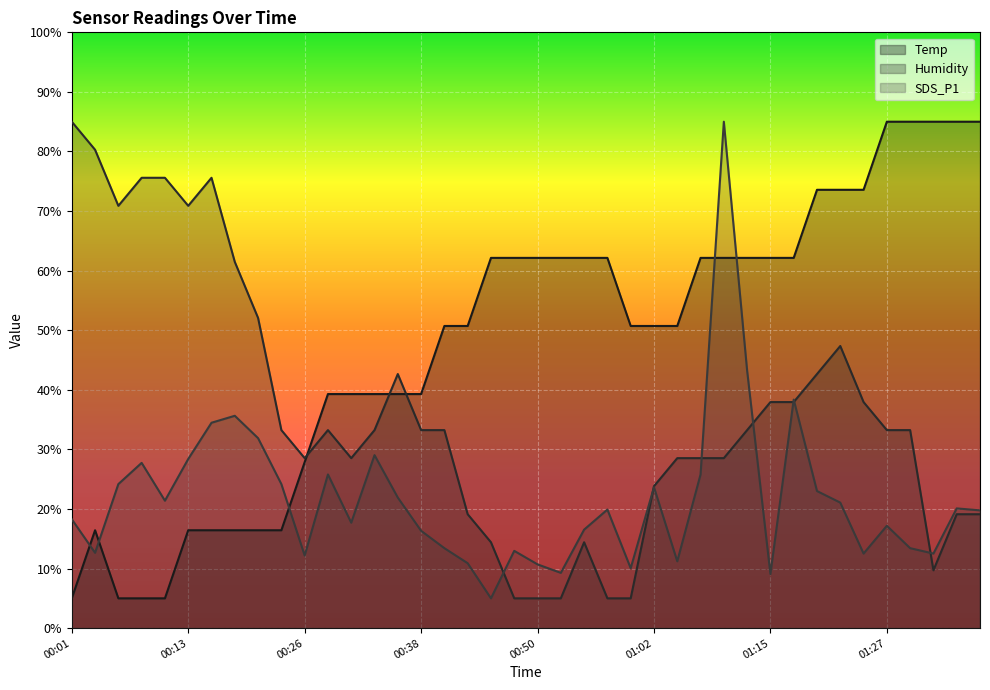

What is the value of the Temp point at the 34th from the left?

73.6